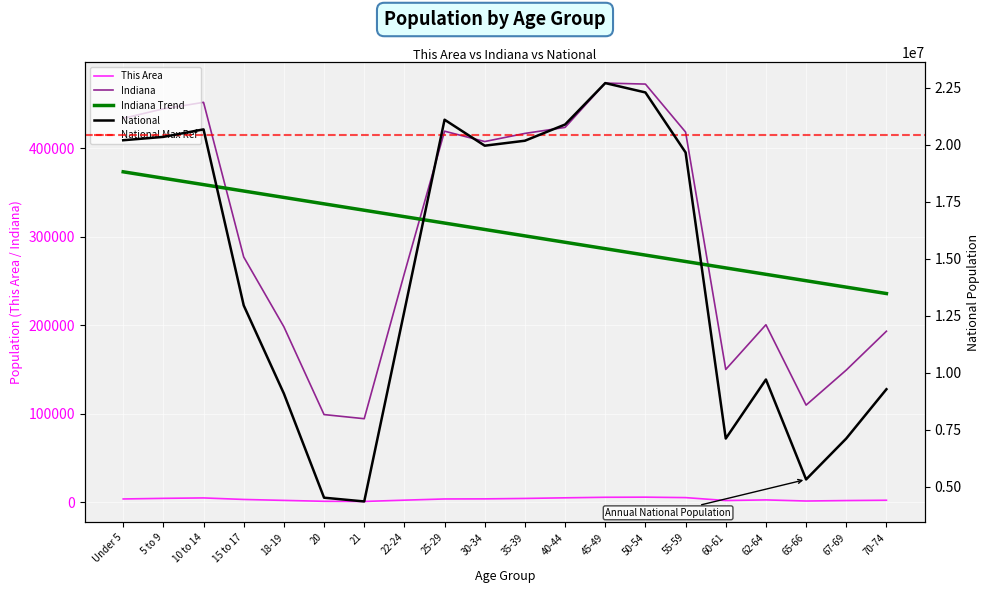

True or false: Indiana and National cross at least once.

False